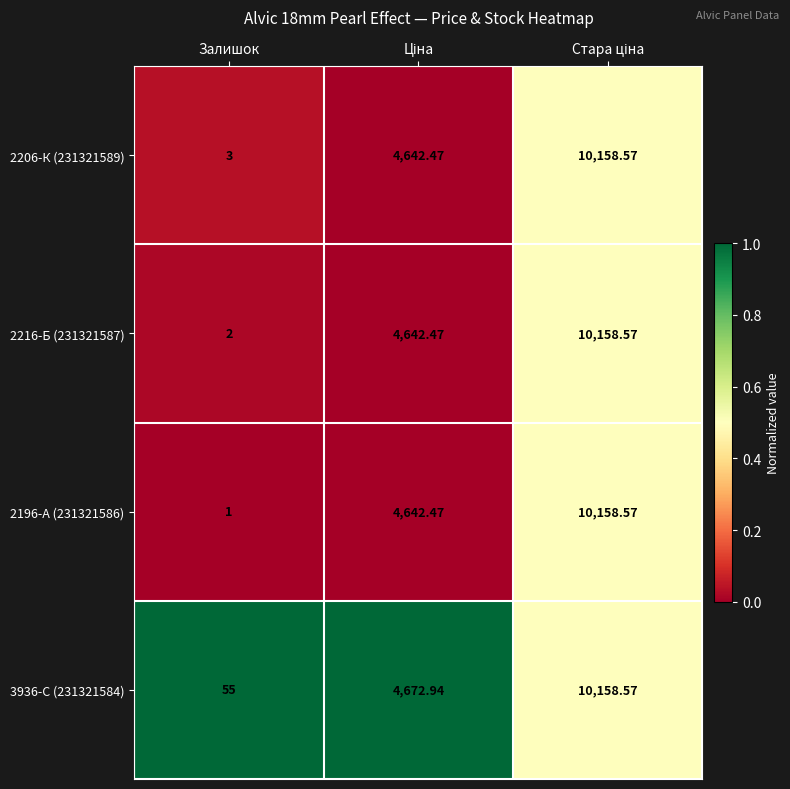

Count the number of data series in this chart.

4